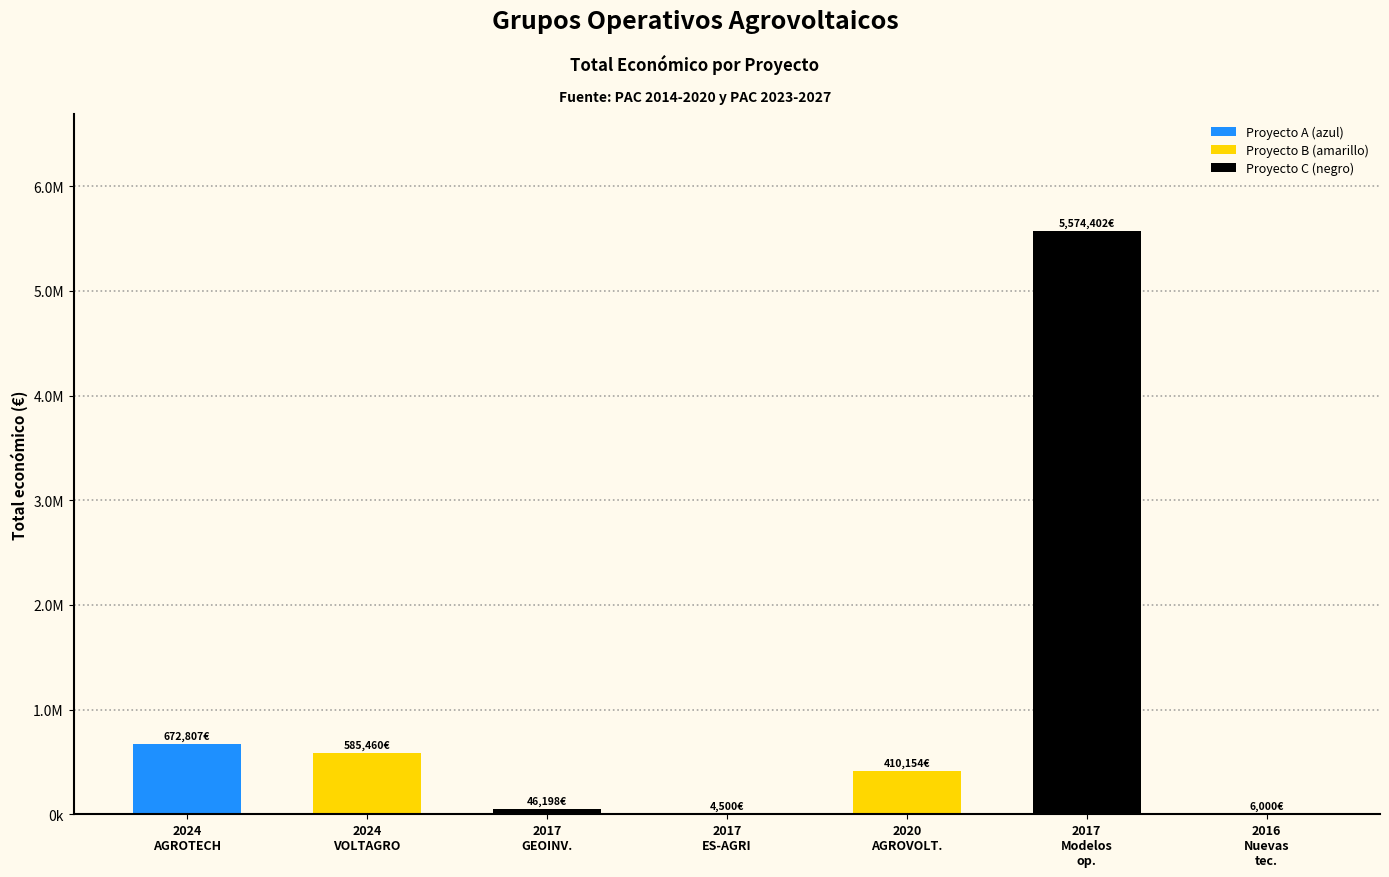

Are the bars horizontal?

No